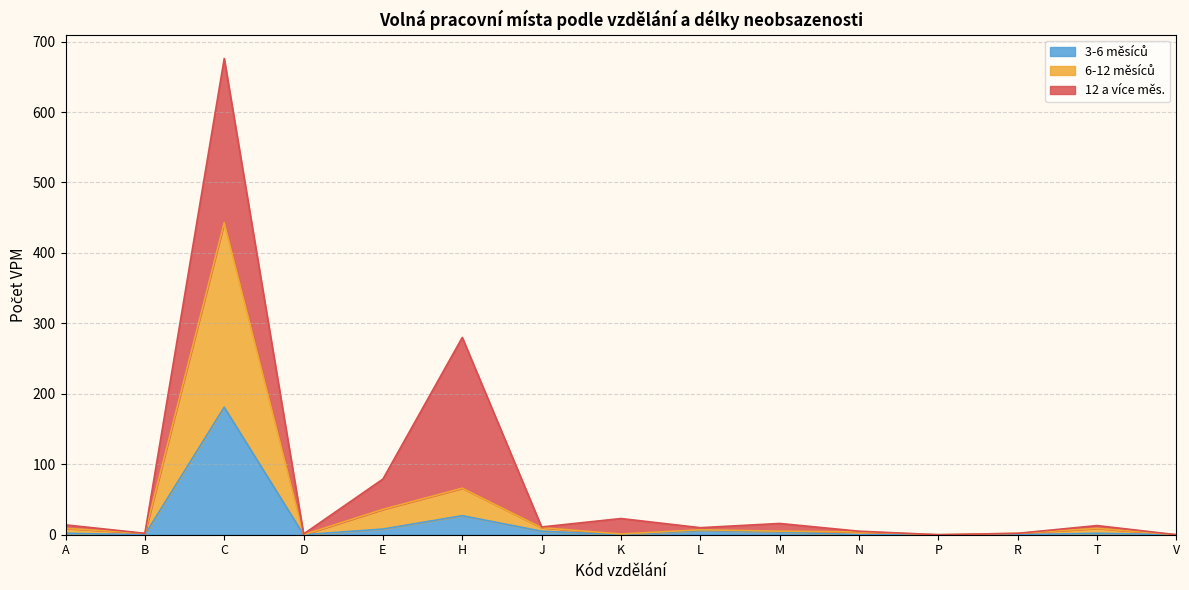

Does the chart display data point markers on the line(s)?

No